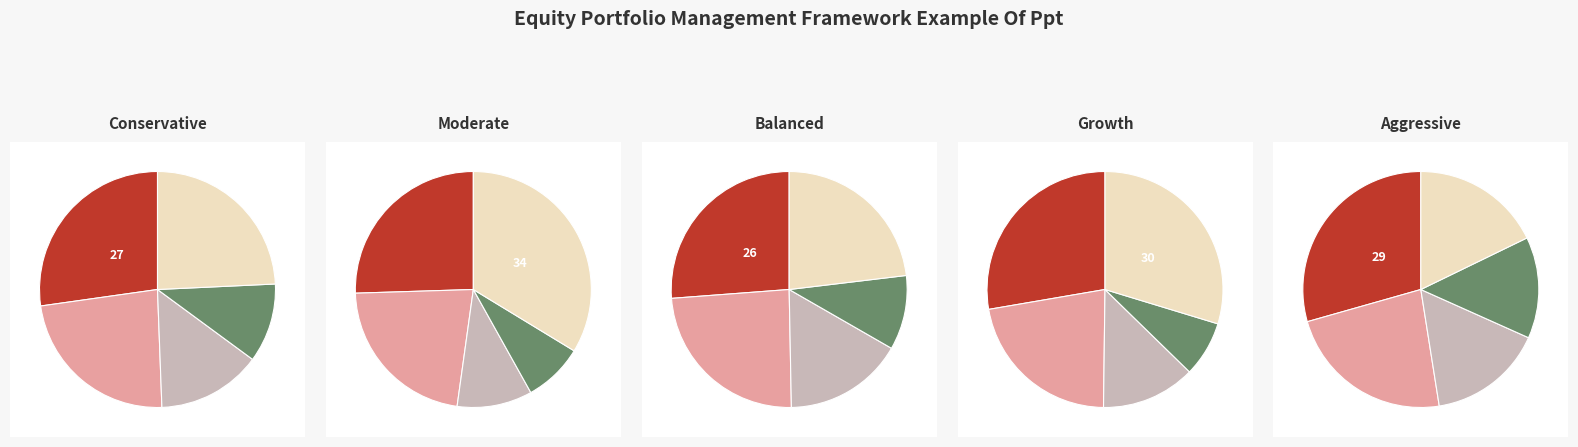

To the nearest percent, what is the combined percentage of 2 and 4?

44%